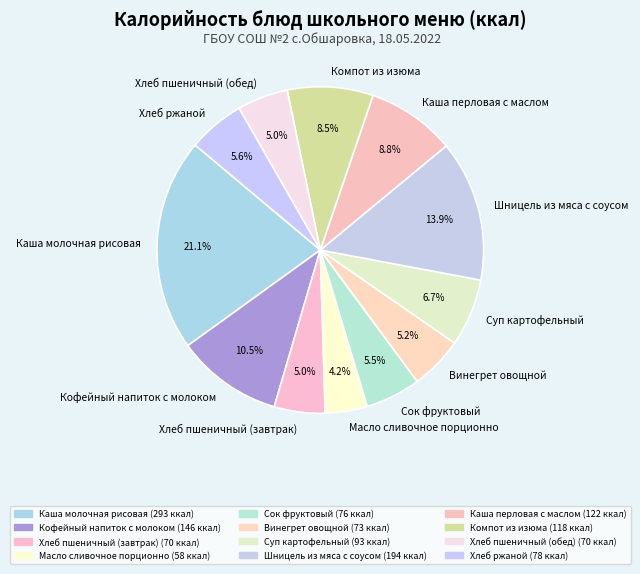

What is the ratio of the value at Винегрет овощной to the value at Каша перловая с маслом?

0.6